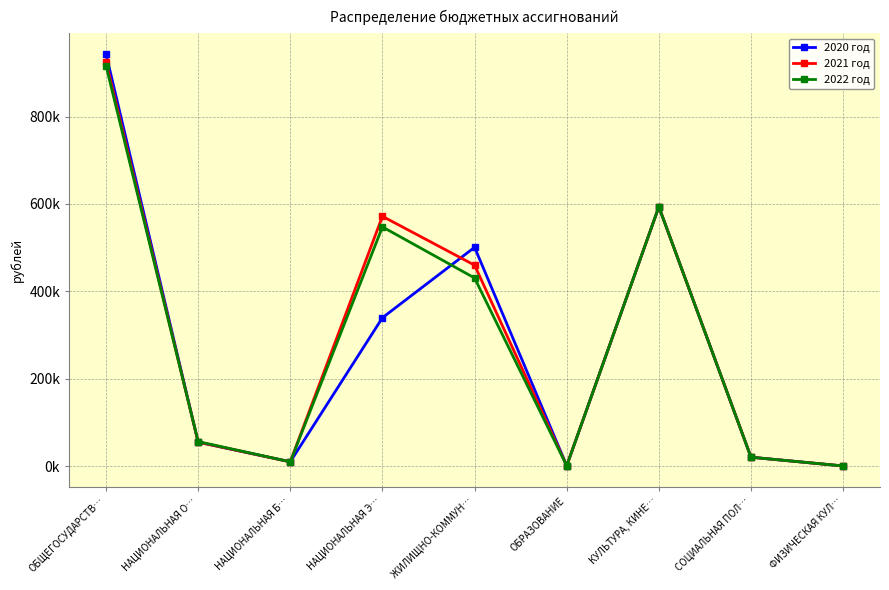

What are all the series names shown in the legend?

2020 год, 2021 год, 2022 год